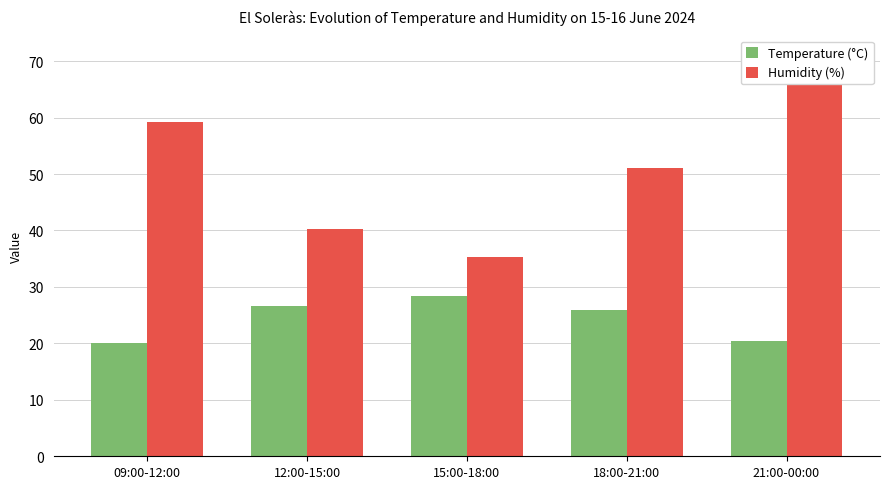

Count the number of categories in the chart.

5